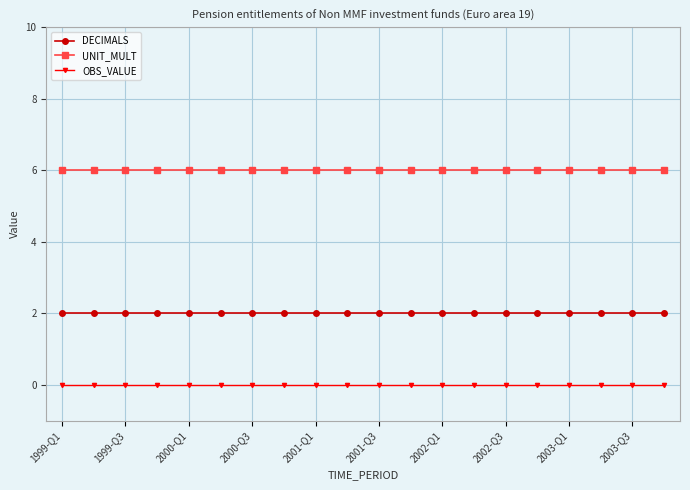

What is the sum of all DECIMALS values?

40